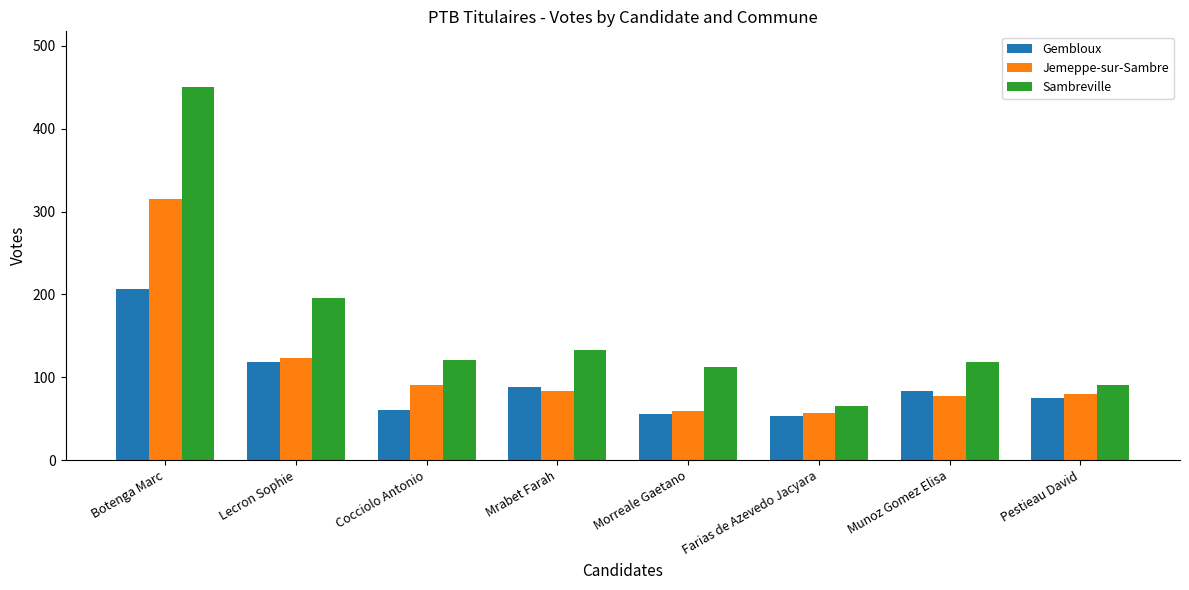

What is the value of the Sambreville bar at the 4th from the left?

133